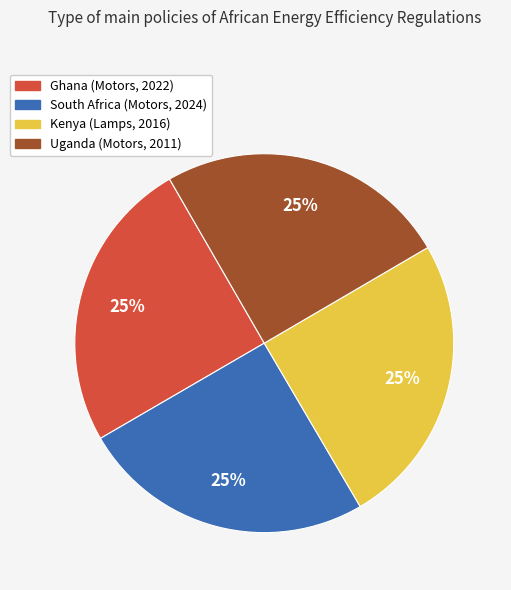

What percentage is the Ghana (Motors, 2022) slice, to the nearest percent?

25%